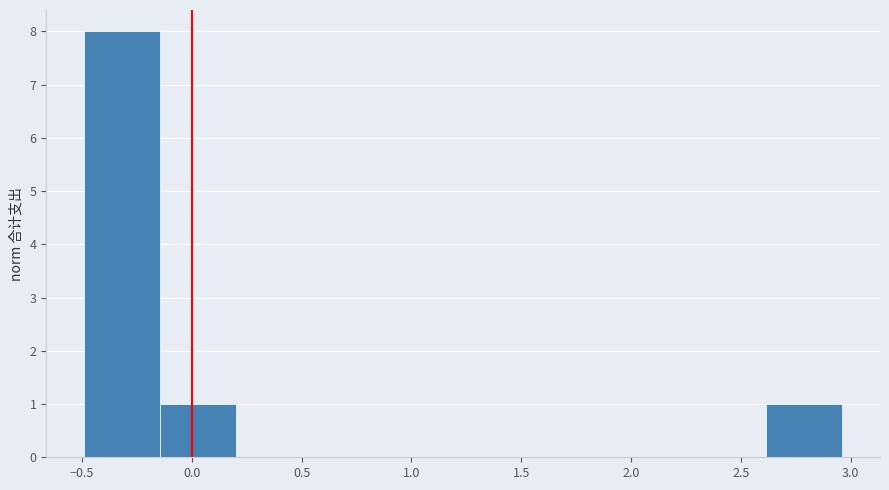

Reading left to right, list every bar in this chart as the range it spans on the x-axis followed by its height. Neither the bar edges nor the heights are printed on the chart, so give them approximately, as read against the axes.

-0.50 to -0.15: 8
-0.15 to 0.20: 1
0.20 to 0.55: 0
0.55 to 0.90: 0
0.90 to 1.25: 0
1.25 to 1.60: 0
1.60 to 1.95: 0
1.95 to 2.25: 0
2.25 to 2.60: 0
2.60 to 2.95: 1